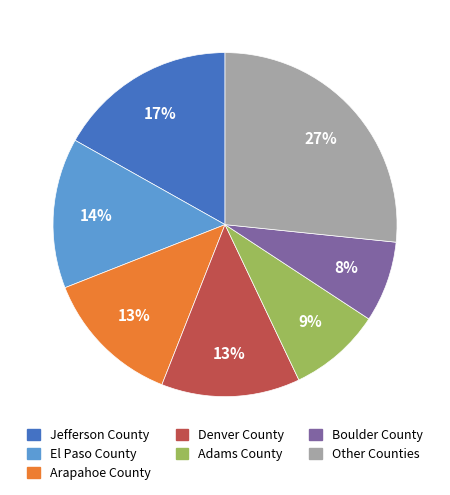

Is there a majority slice in this chart?

No